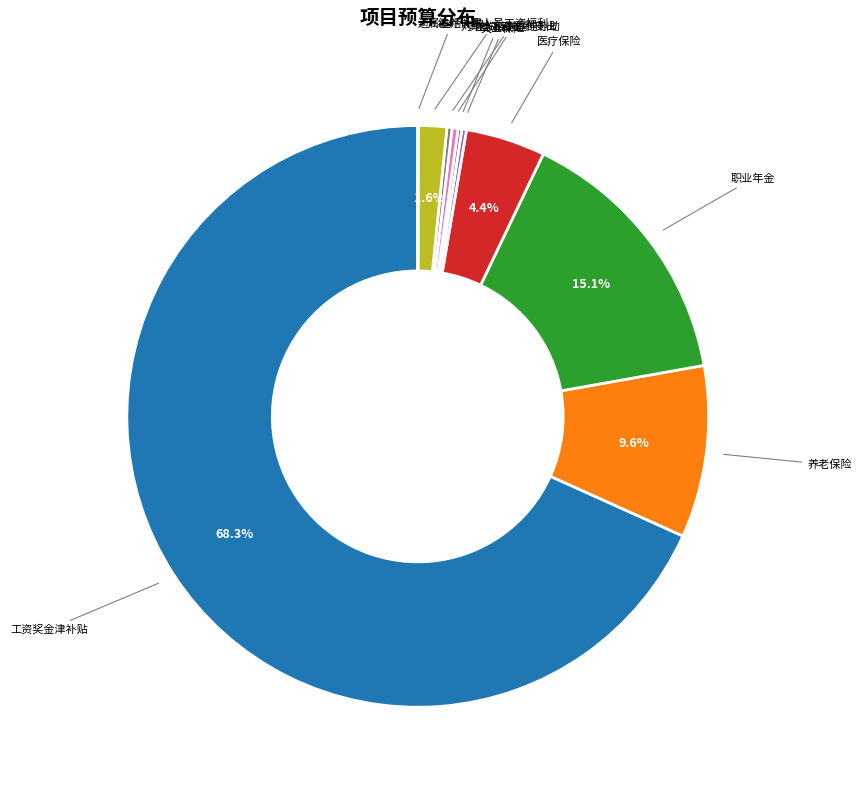

Count the number of slices in the pie.

10